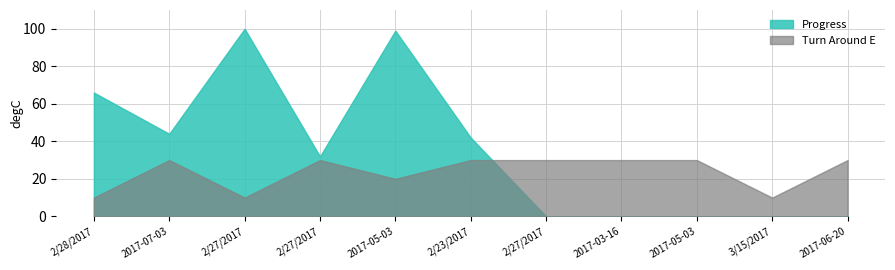

What is the greatest value displayed?

100